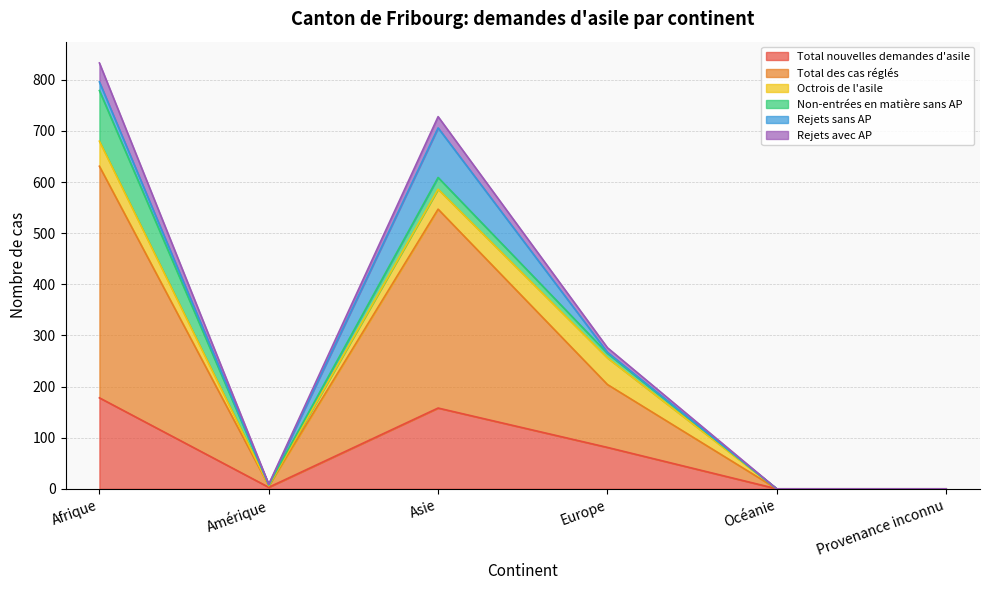

What is the highest value of the Total nouvelles demandes d'asile series?

178